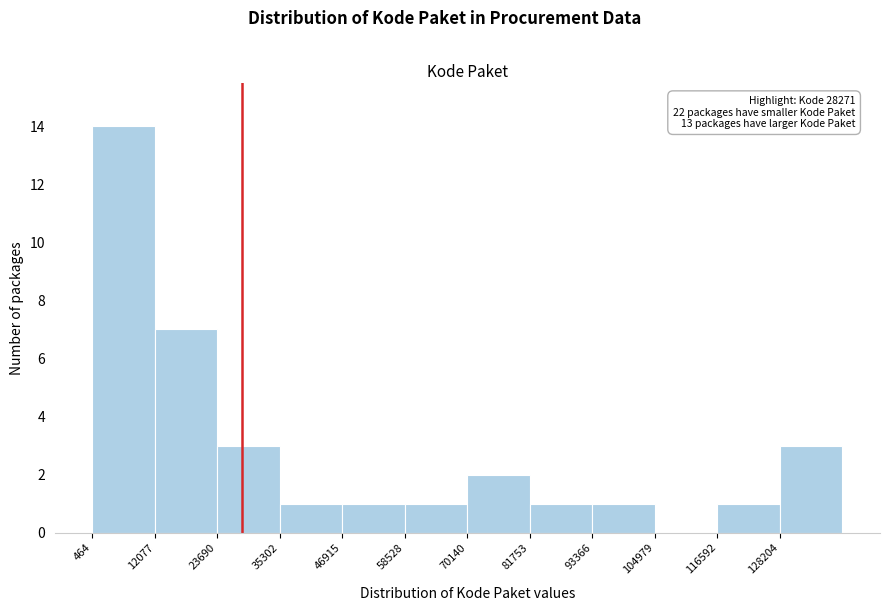

Over which range of the x-axis is the bar tallest?

0 to 12000